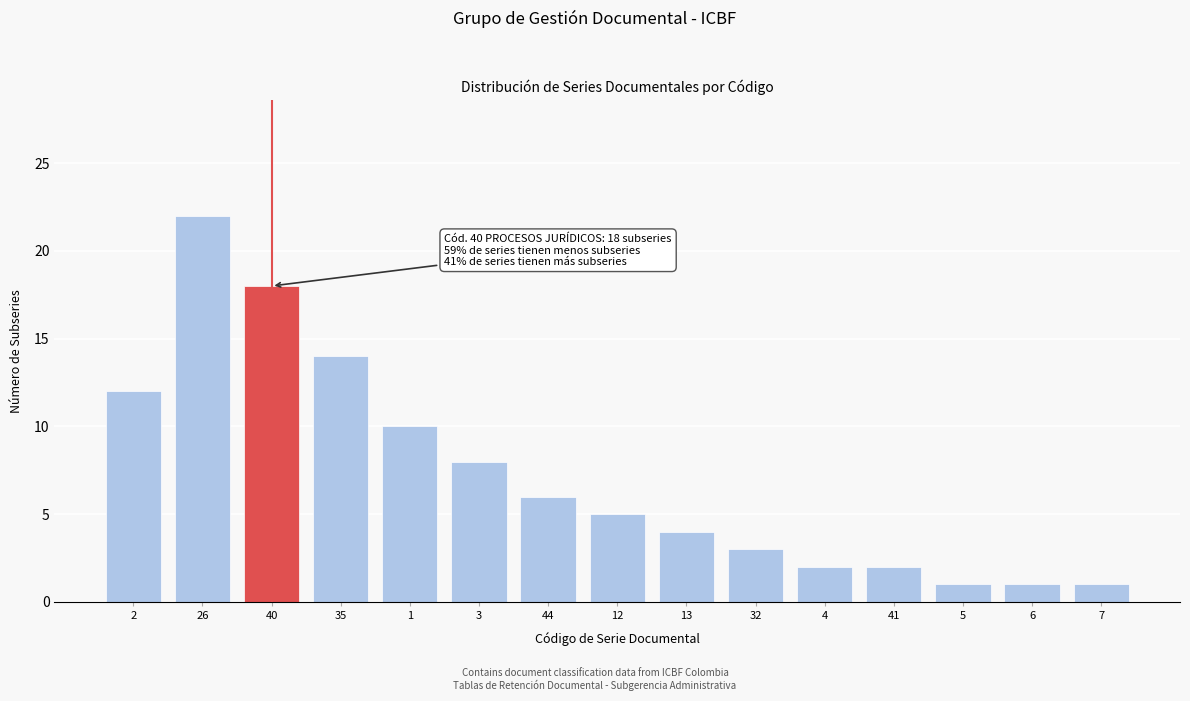

Reading left to right, list all the values displayed in this chart.

12	22	18	14	10	8	6	5	4	3	2	2	1	1	1